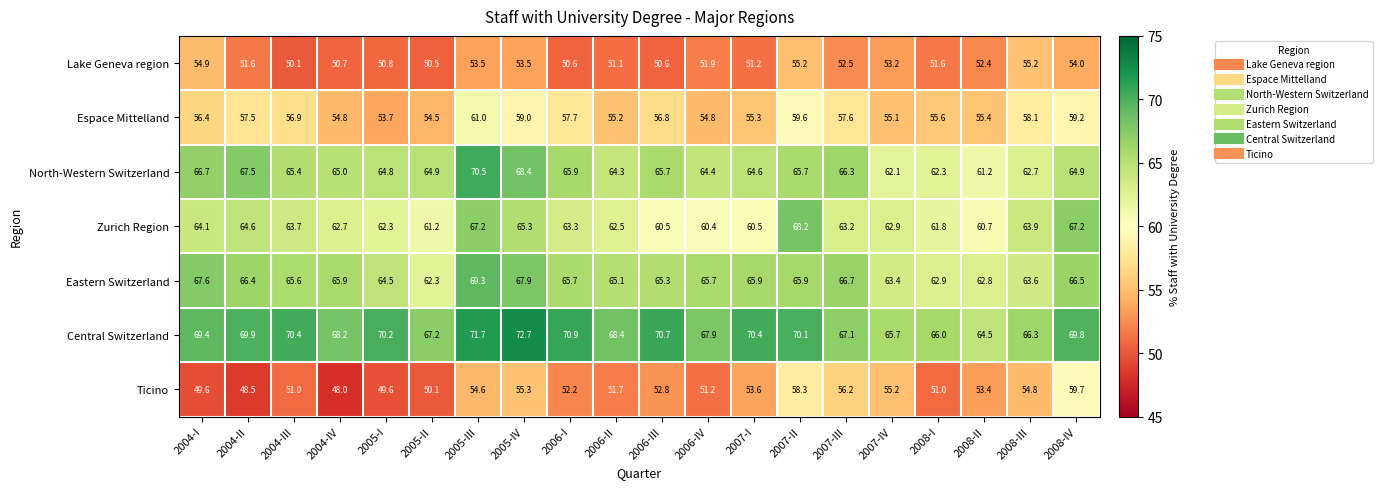

What is the spread (max minus min) of values at 2006-IV?

16.7